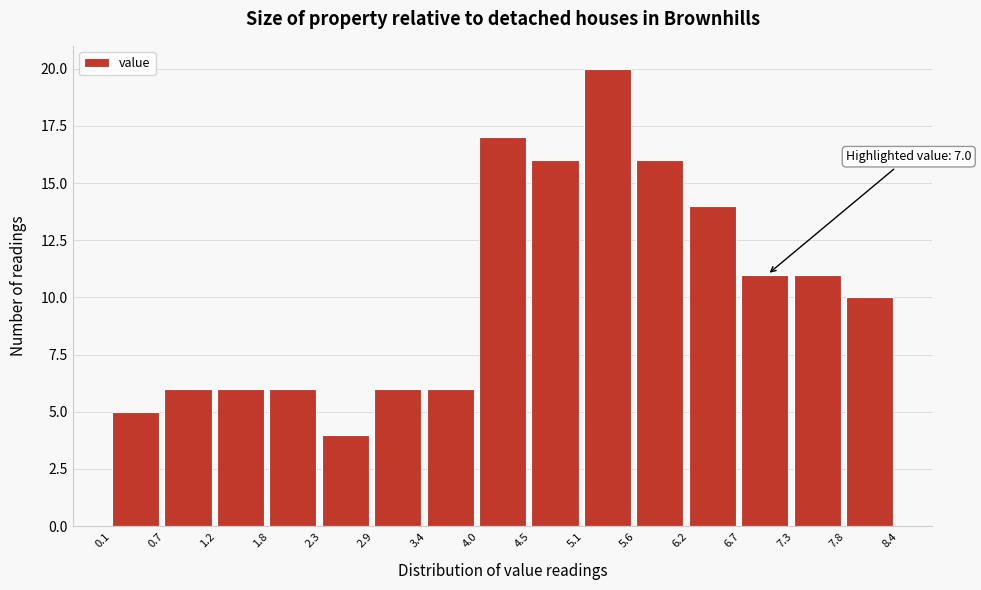

Which range on the x-axis has the tallest bar?

5.1 to 5.6